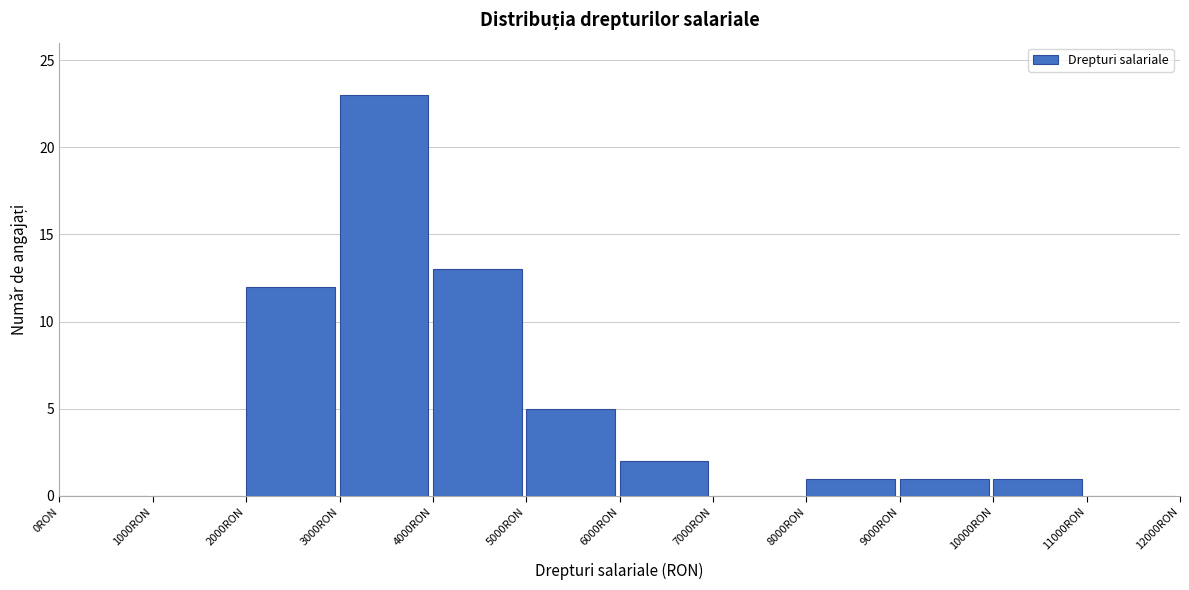

How tall is the bar that spans 5000 to 6000 on the x-axis? The values are not printed on the chart, so give them approximately, as read against the axis.

5